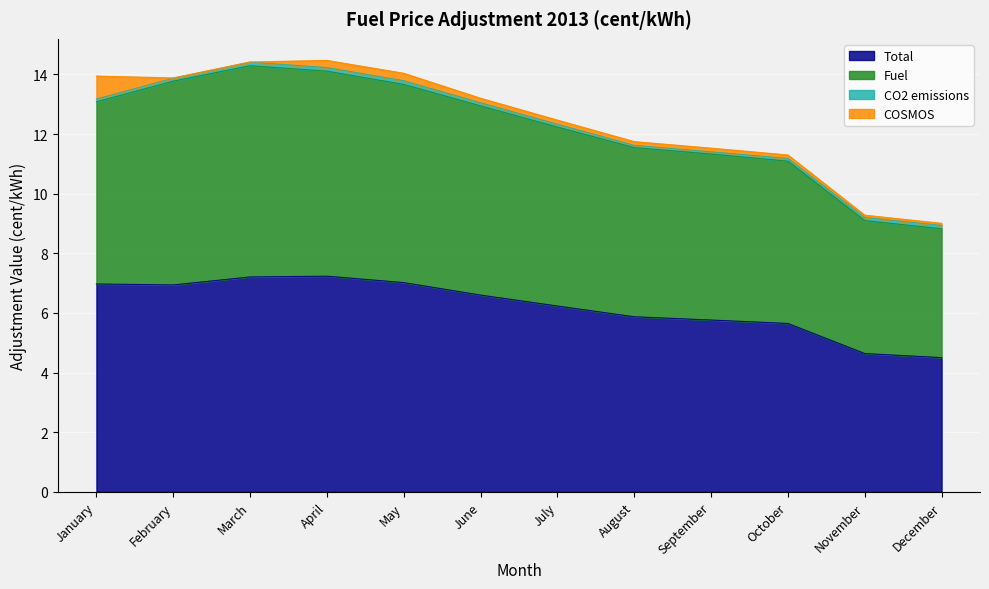

True or false: Fuel and Total cross at least once.

False